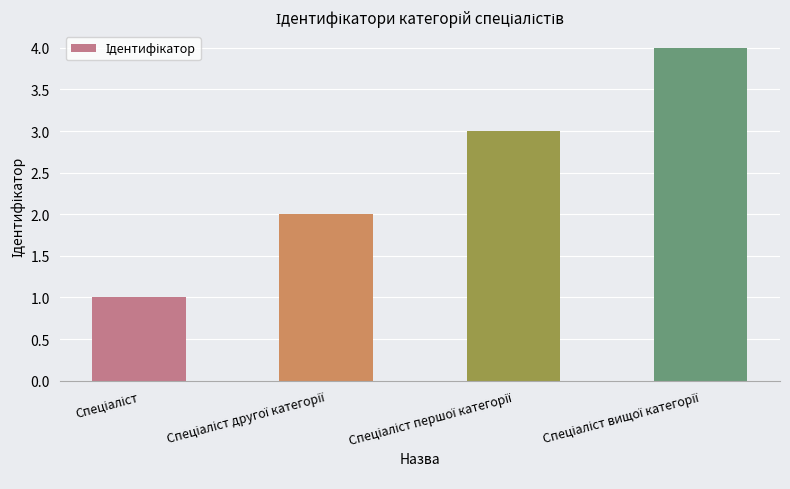

What is the greatest value displayed?

4